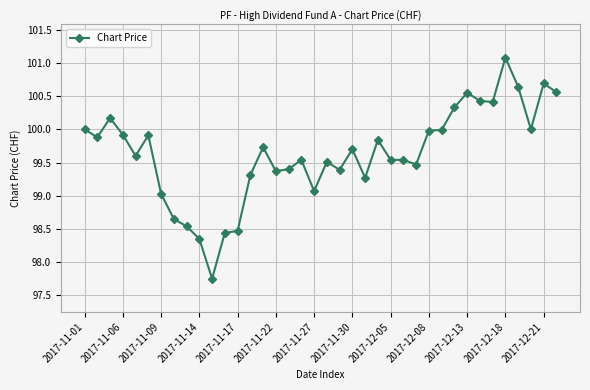

What is the difference between the maximum and minimum values?

3.3